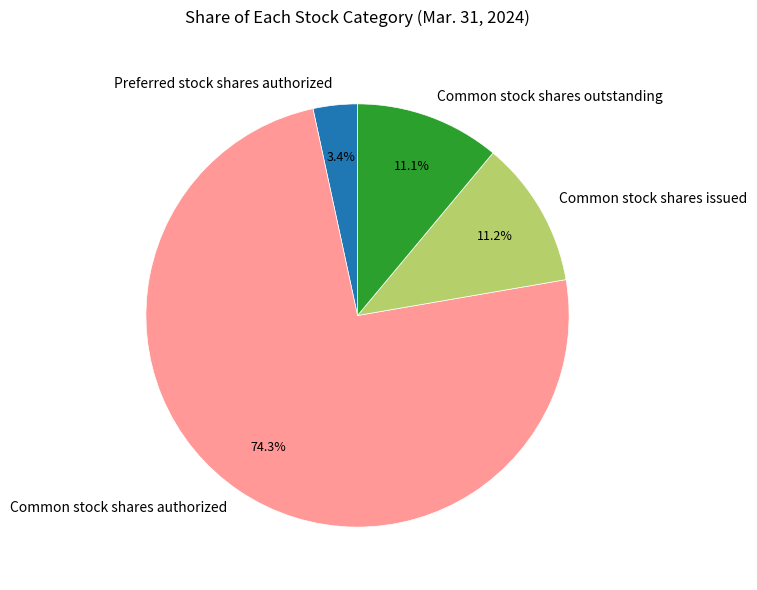

How many segments does this pie chart have?

4